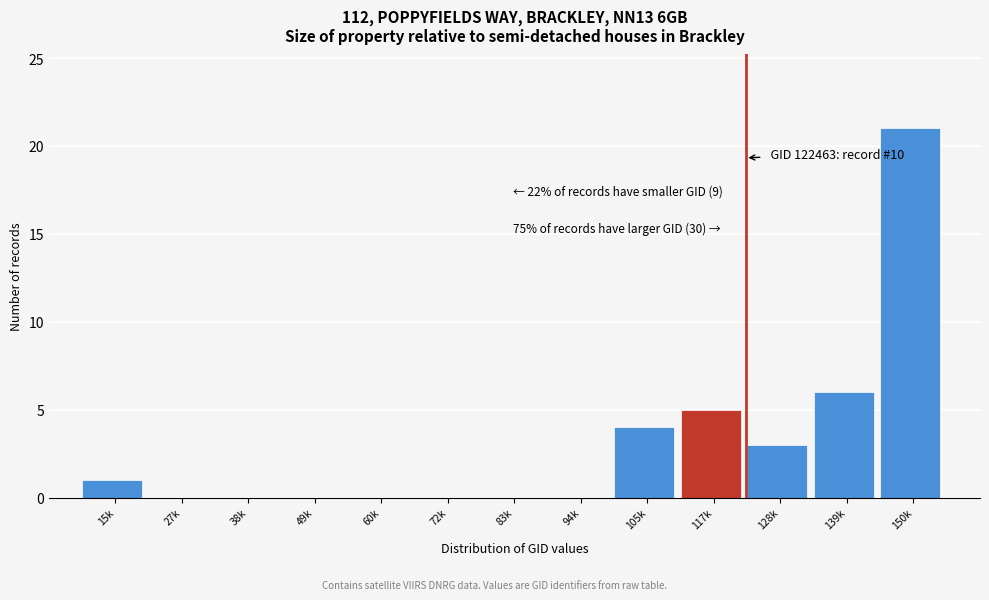

Reading left to right, extract all data points from this chart.

15k=1	27k=0	38k=0	49k=0	60k=0	72k=0	83k=0	94k=0	105k=4	117k=5	128k=3	139k=6	150k=21